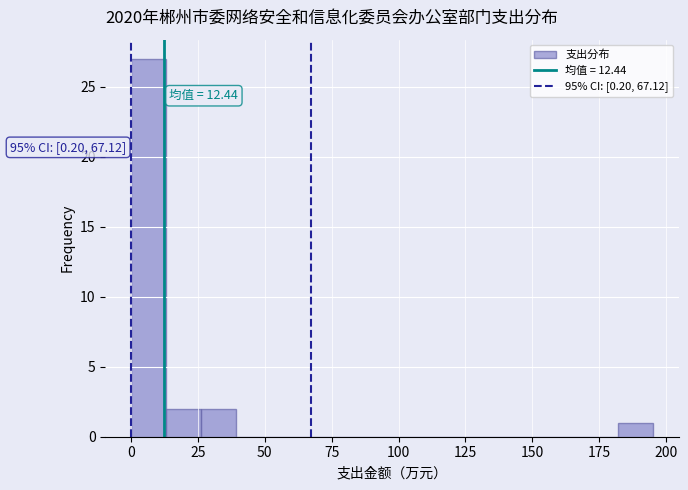

Read against the x-axis, roughly where is the centre of the tallest bar?

5